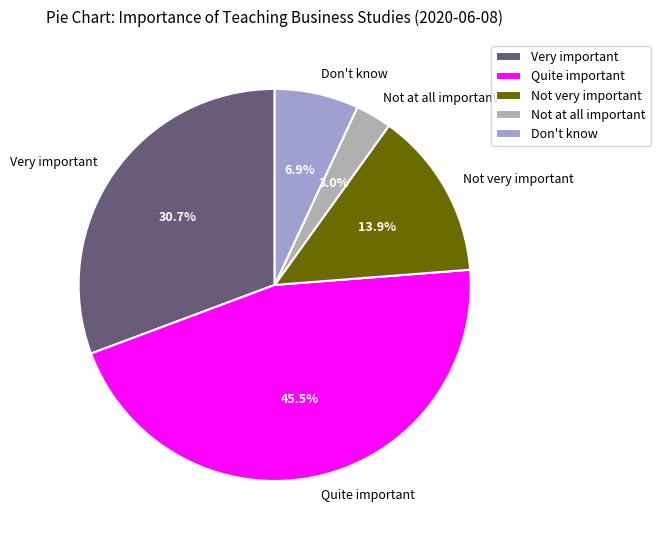

Which category has the smallest portion of the pie?

Not at all important